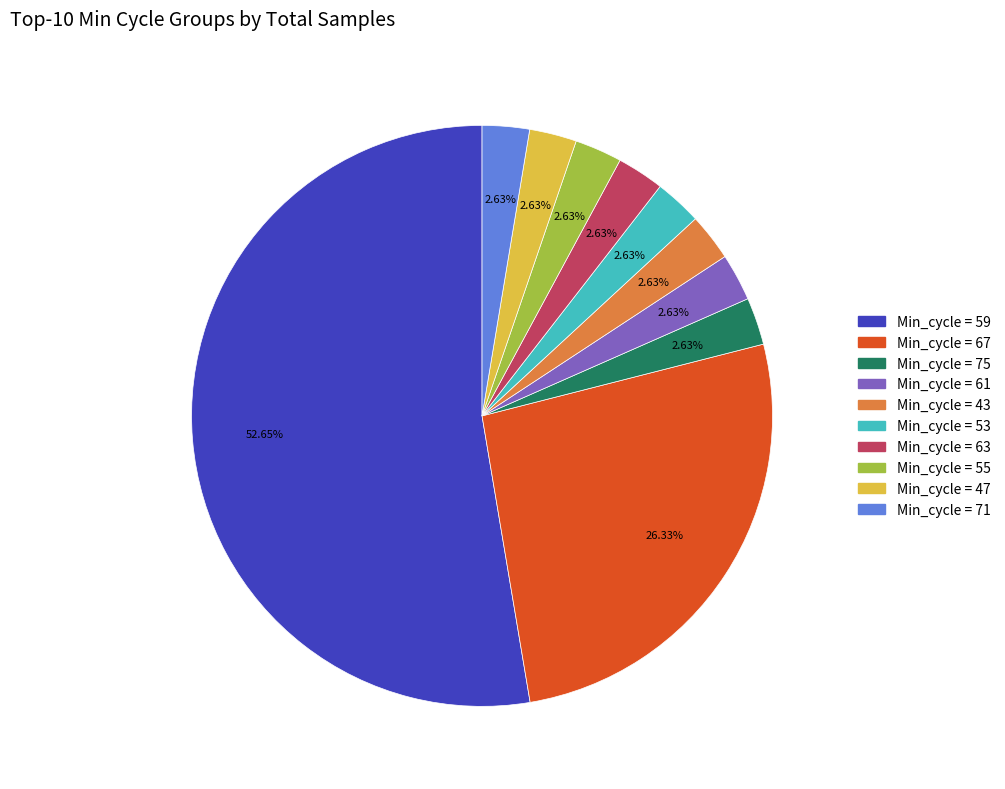

Is there any slice that represents more than half of the pie?

Yes